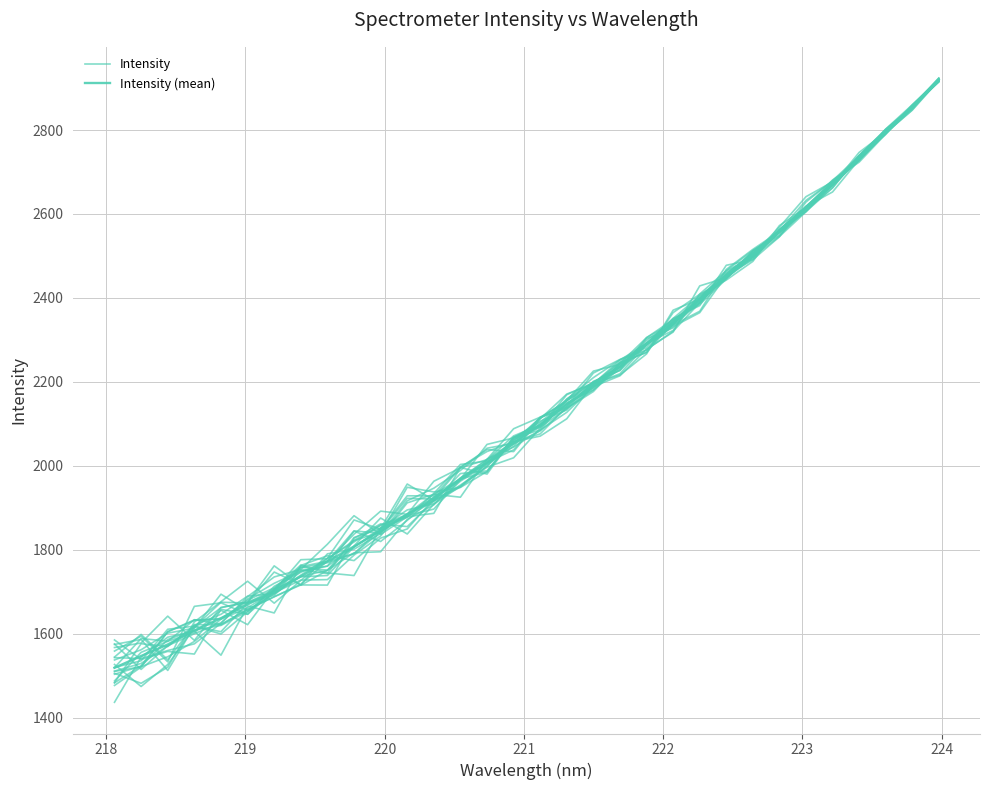

Reading right to left, list all the values displayed in this chart.

Intensity: 2921.2	2853.9	2793.5	2730.6	2671.1	2609.2	2555.1	2506.9	2456.6	2388.3	2335.5	2290.6	2241.8	2225.6	2155.3	2089.5	2019.1	1996.7	1954.1	1915.6	1855.1	1861.6	1827.3	1715.7	1716.1	1688.1	1657.1	1622.4	1633.3	1581.5	1555.5	1487.3
Intensity (mean): 2920.1	2854.8	2793.5	2733.4	2672.1	2616.2	2560.0	2504.4	2447.8	2394.4	2341.2	2289.2	2236.8	2191.3	2146.8	2098.9	2053.0	2008.5	1967.1	1923.5	1884.2	1845.3	1807.5	1772.1	1736.8	1701.3	1669.7	1636.8	1607.4	1574.2	1546.8	1518.6